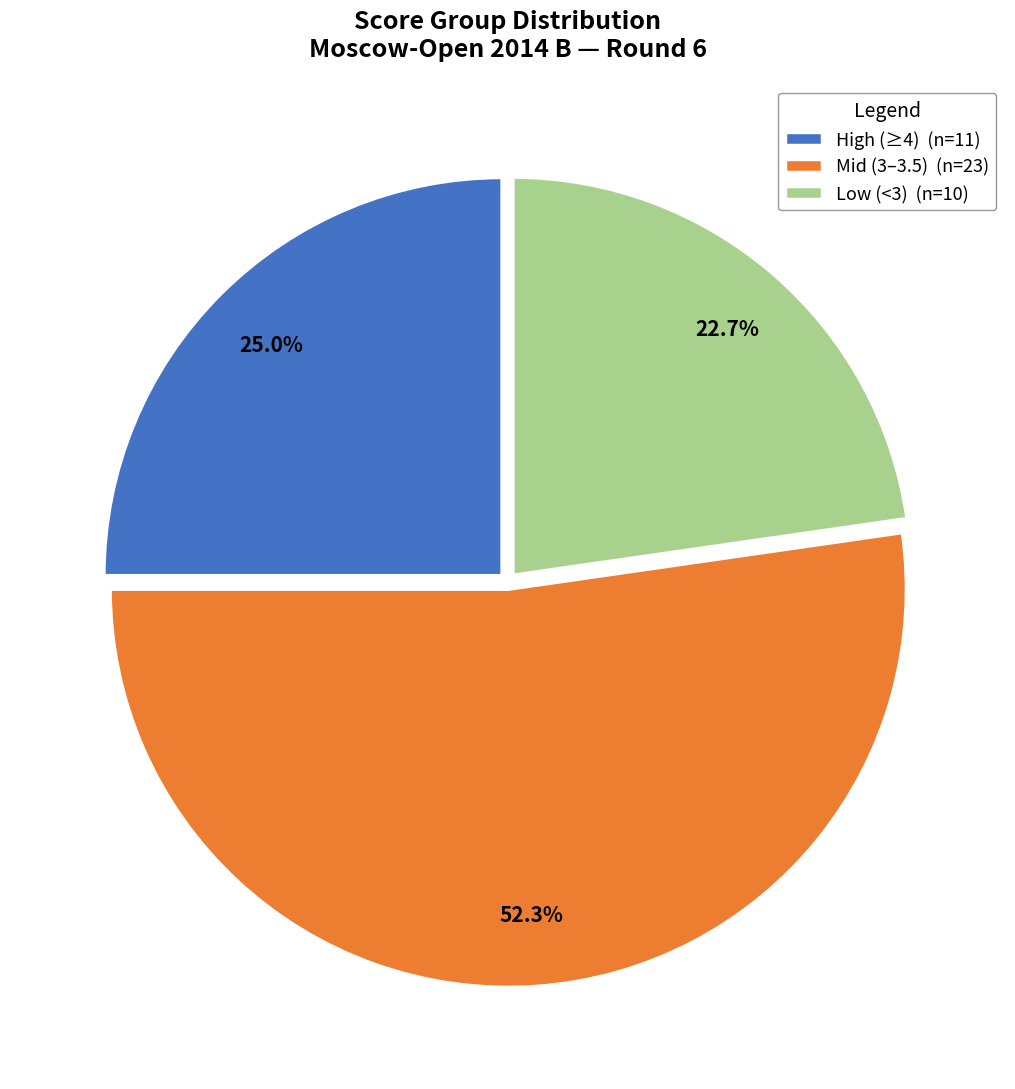

Rank the categories by value from highest to lowest.

Mid (3–3.5) (n=23), High (≥4) (n=11), Low (<3) (n=10)